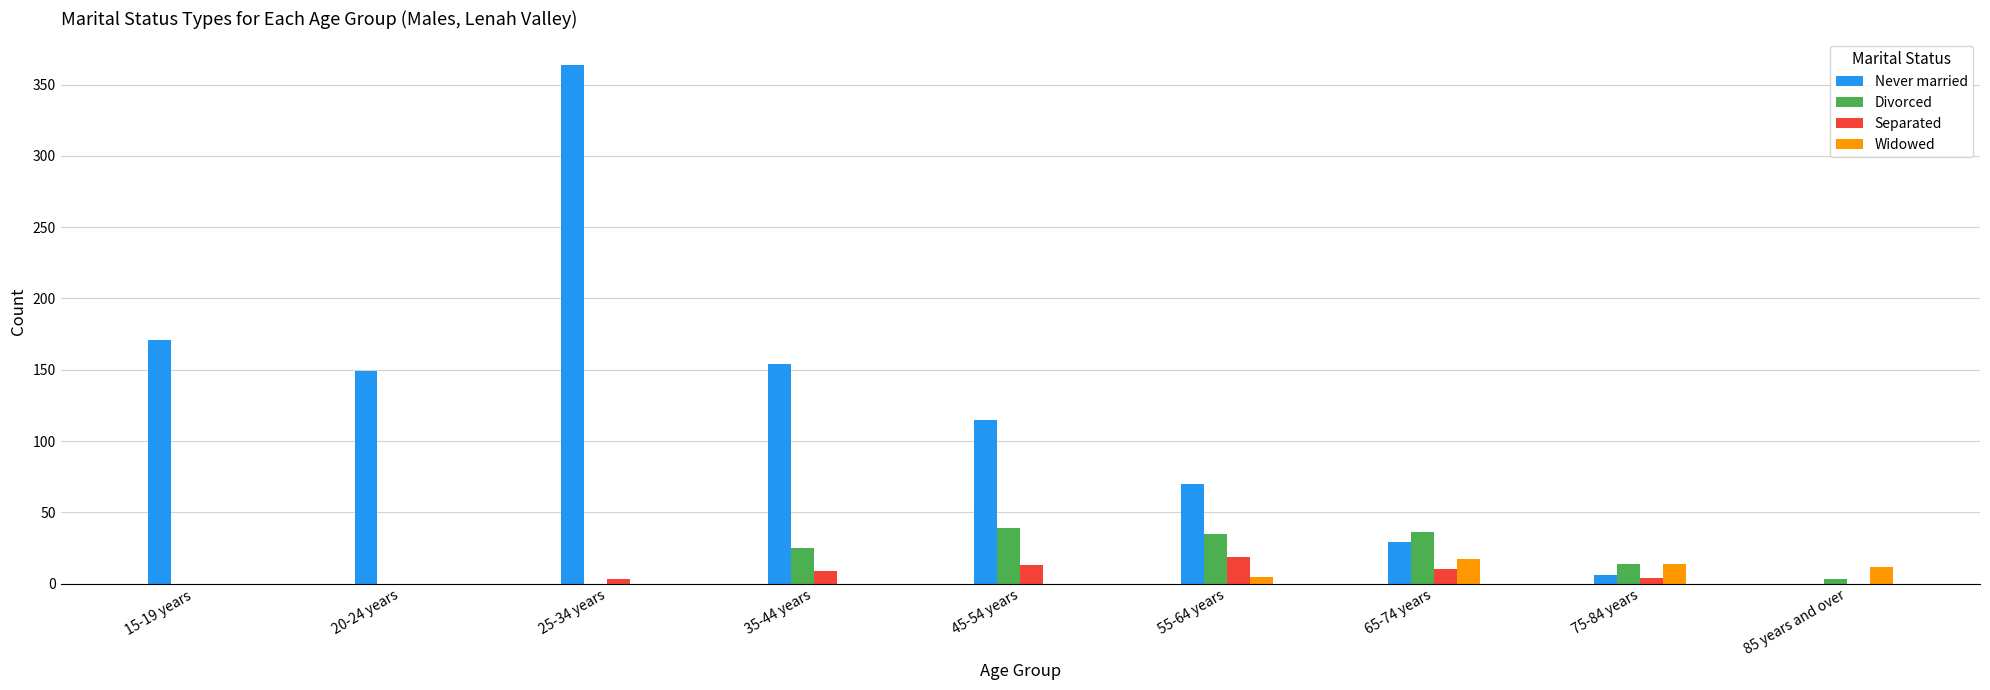

What is the sum of all Never married values?

1058